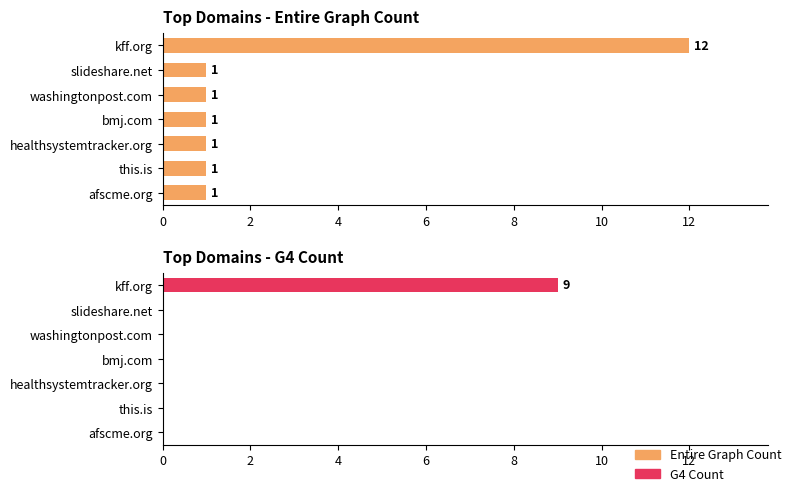

The value of G4 Count at bmj.com is -4. True or false?

False